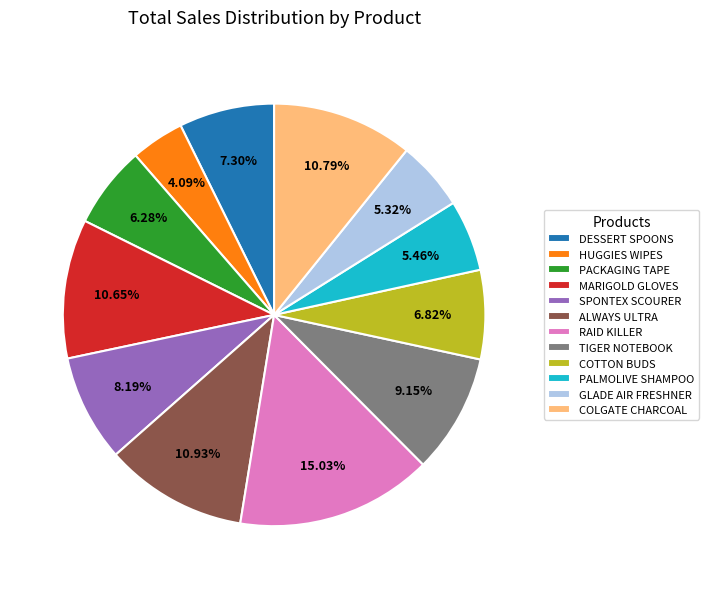

Count the number of slices in the pie.

12